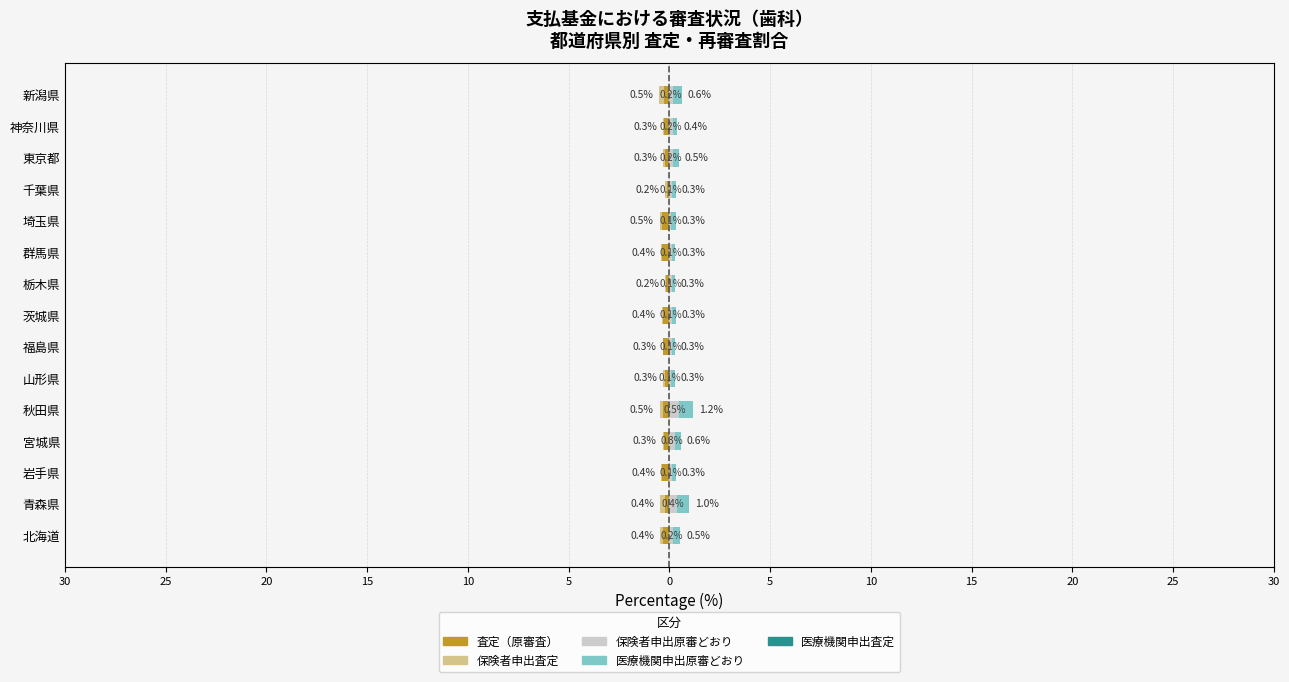

How many bars are there in total?

75